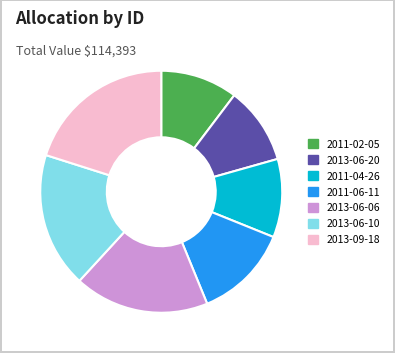

How many slices are in this pie chart?

7